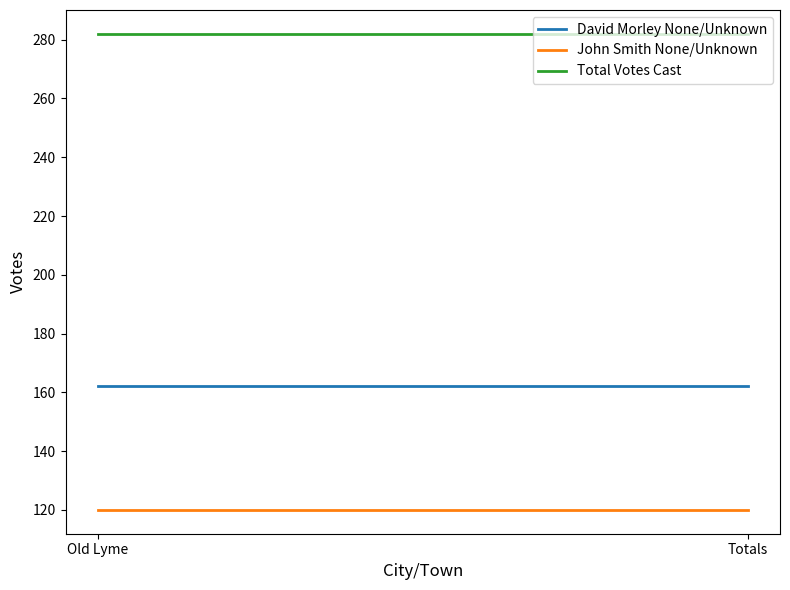

Is the value of John Smith None/Unknown at Old Lyme greater than the value of David Morley None/Unknown at Totals?

No